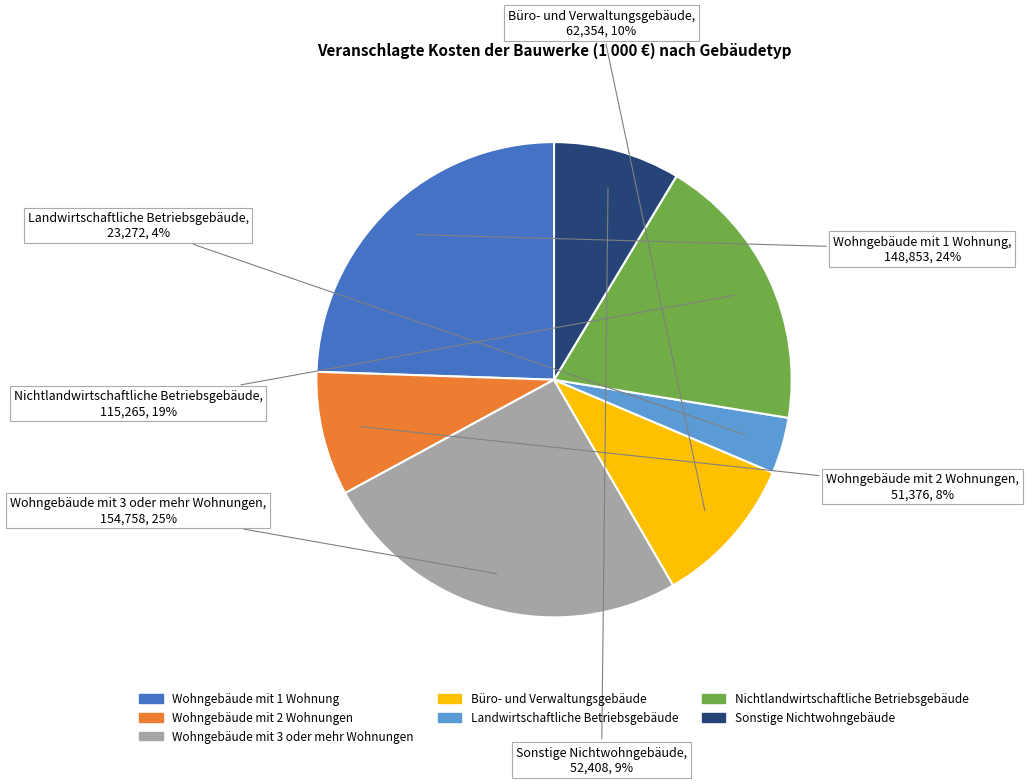

How many slices are in this pie chart?

7